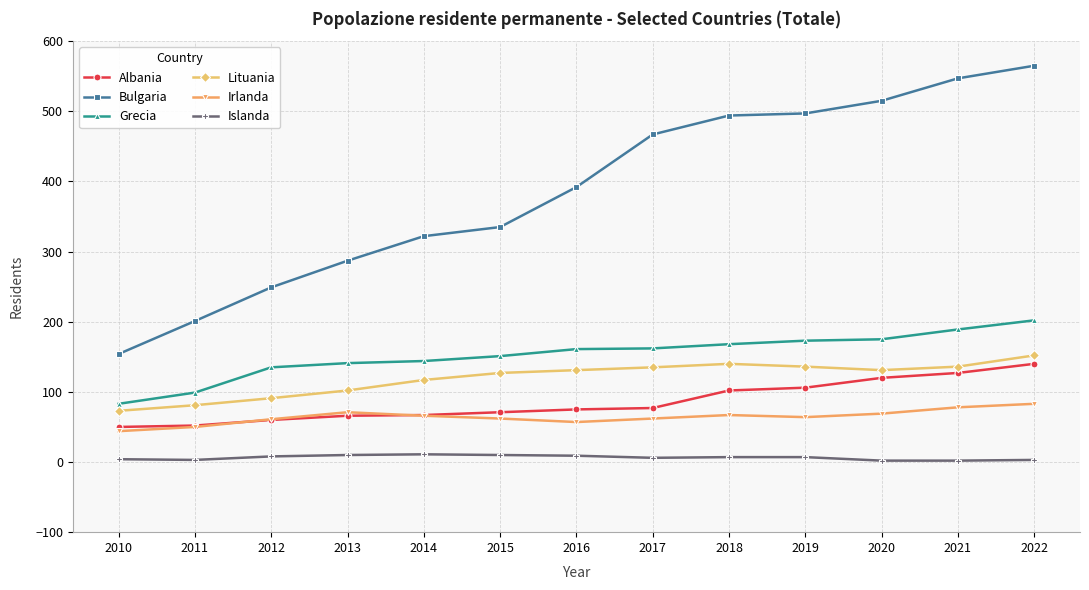

True or false: Lituania has a value of 28 at 2011.

False